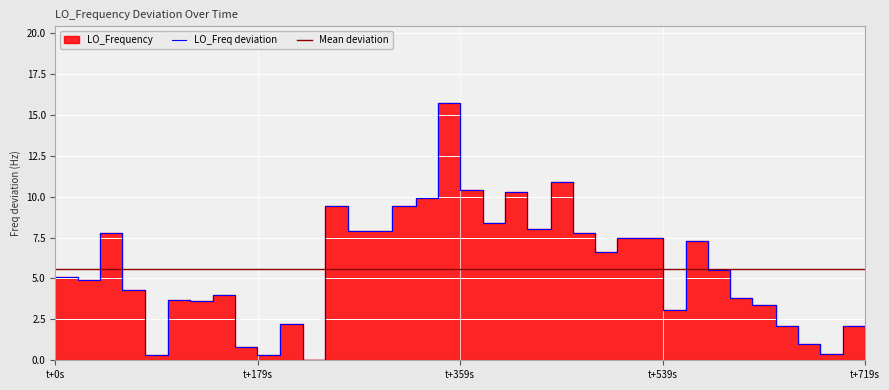

True or false: the data shows 12.8 at 16.

False